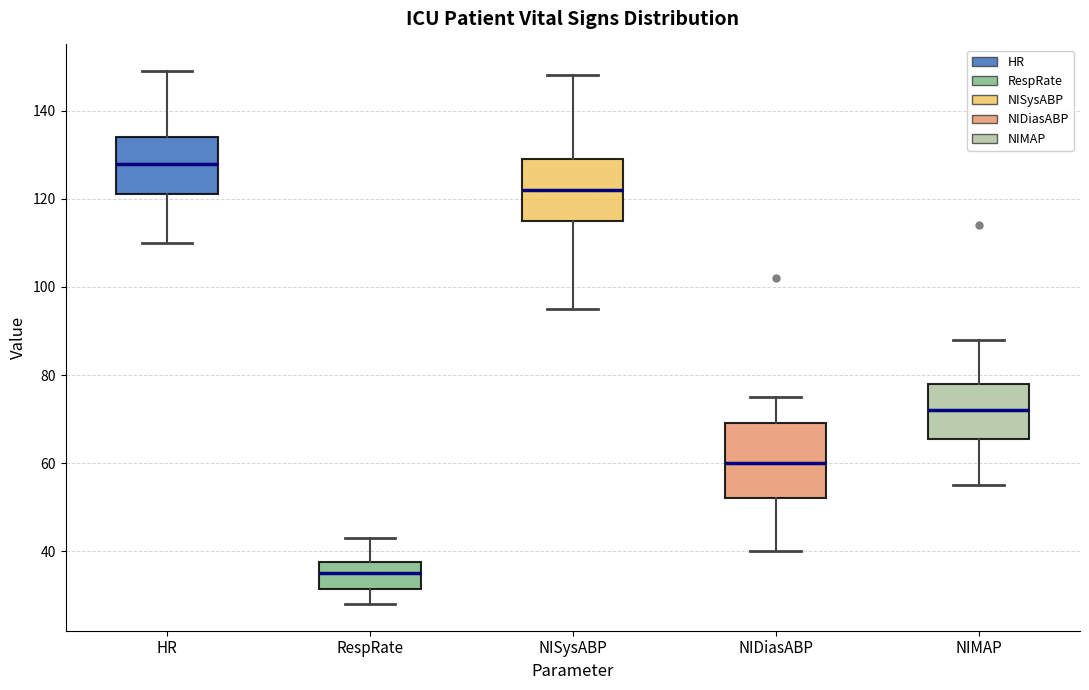

Reading left to right, read every box against the y-axis: the position of its median line, the range the box covers, and the ends of its whiskers. The values are not printed on the chart, so give them approximately, as read against the axis.

HR: median 128, box 122 to 134, whiskers 110 to 150
RespRate: median 36, box 32 to 38, whiskers 28 to 44
NISysABP: median 122, box 116 to 130, whiskers 96 to 148
NIDiasABP: median 60, box 52 to 70, whiskers 40 to 76
NIMAP: median 72, box 66 to 78, whiskers 56 to 88